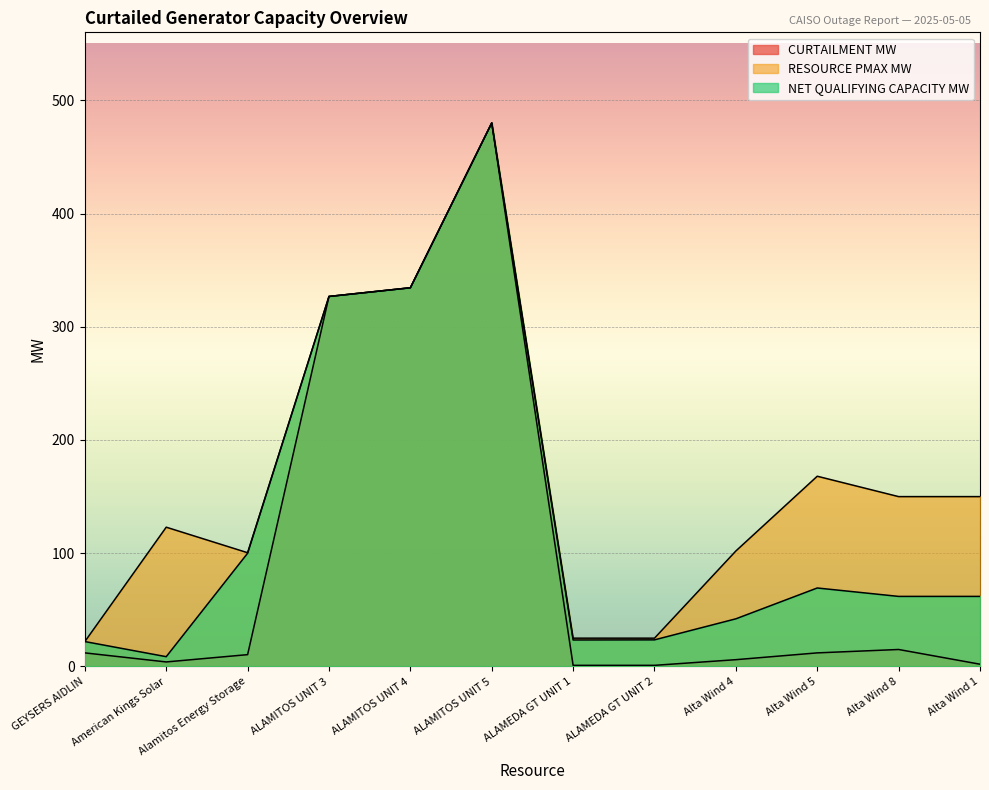

What is the label of the 7th point from the right?

ALAMITOS UNIT 5